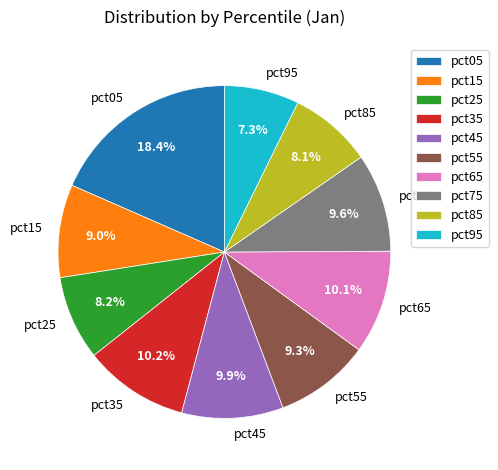

Between pct85 and pct05, which is larger?

pct05